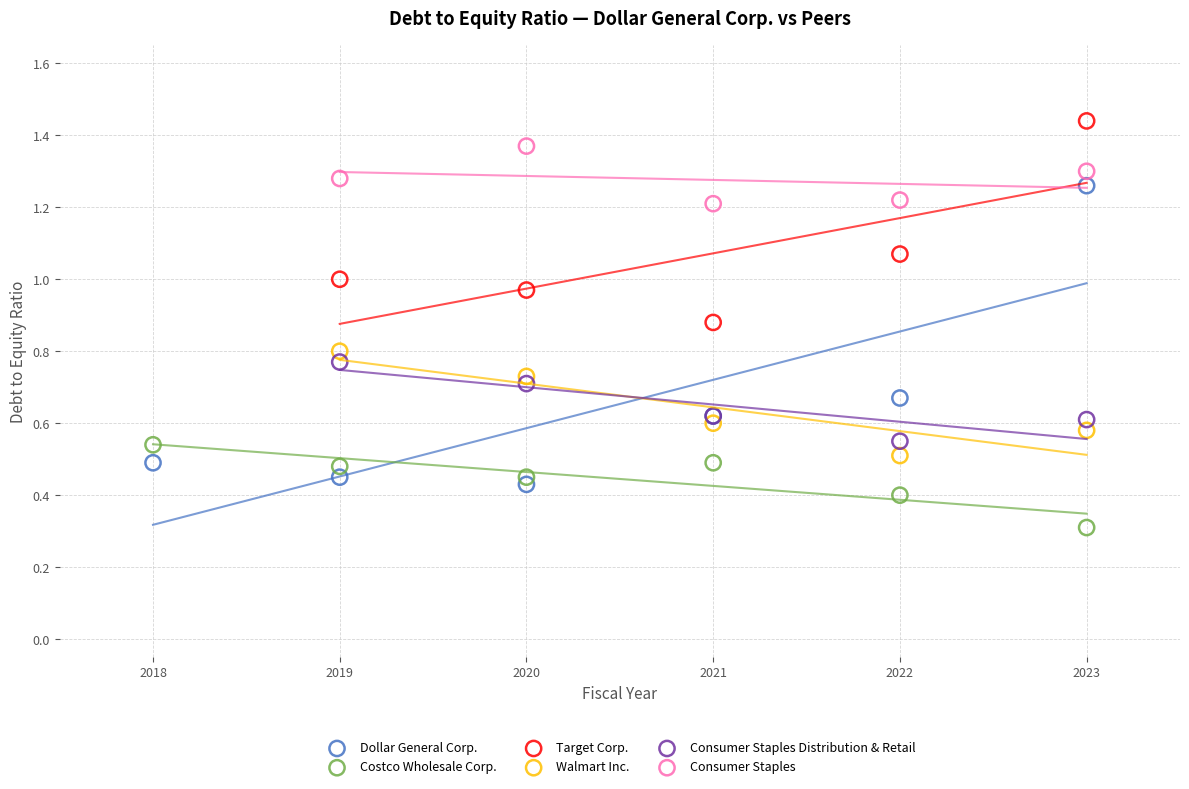

Which series has the largest Y range (max minus min)?

Dollar General Corp.